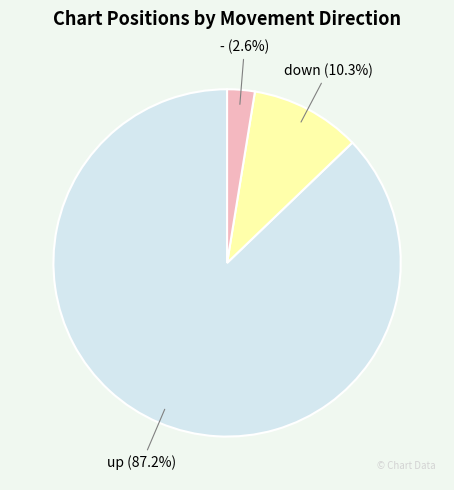

Which category has the biggest portion of the pie?

up